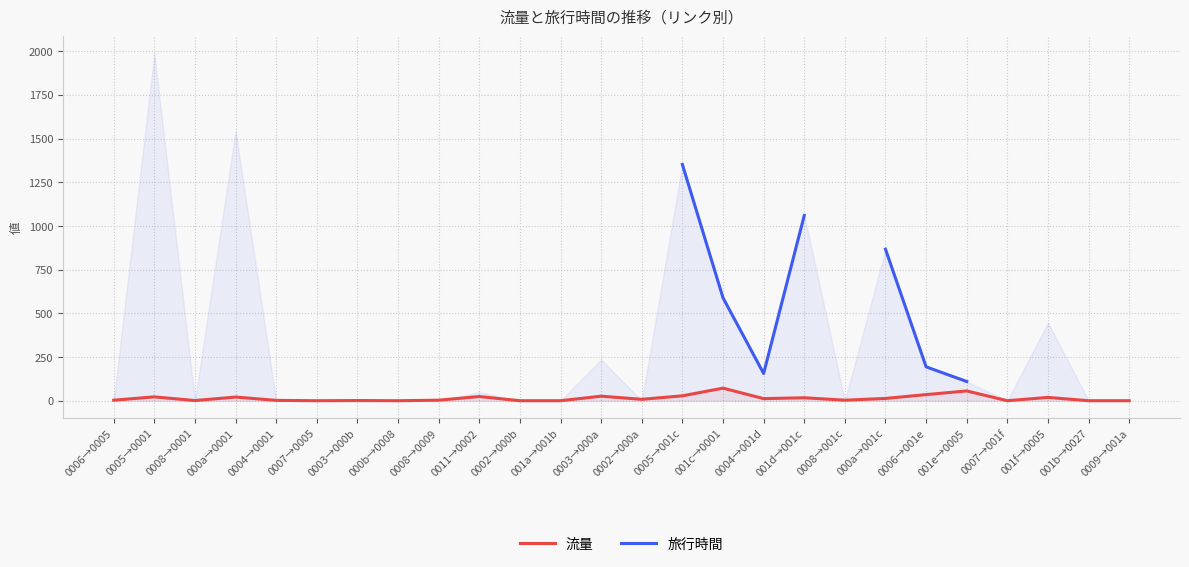

What is the difference between the maximum and second lowest values in the 流量 series?

72